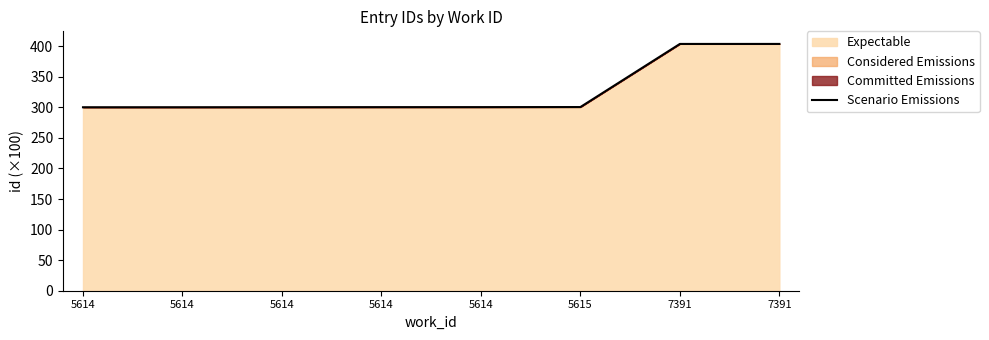

What is the sum of the values at 5614 and 5614?

600.5